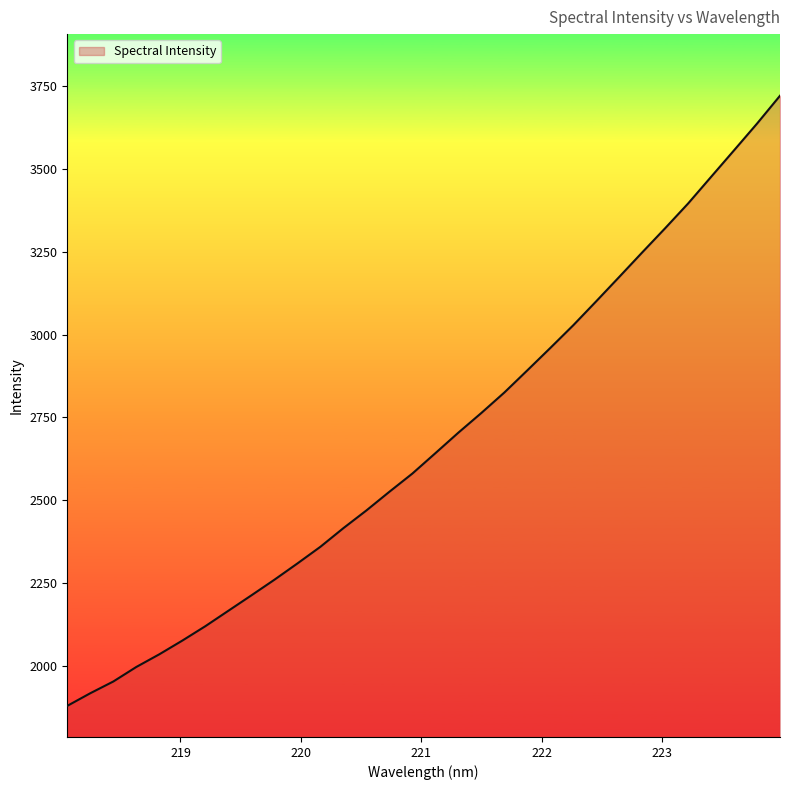

What is the difference between the maximum and minimum values?

1842.4